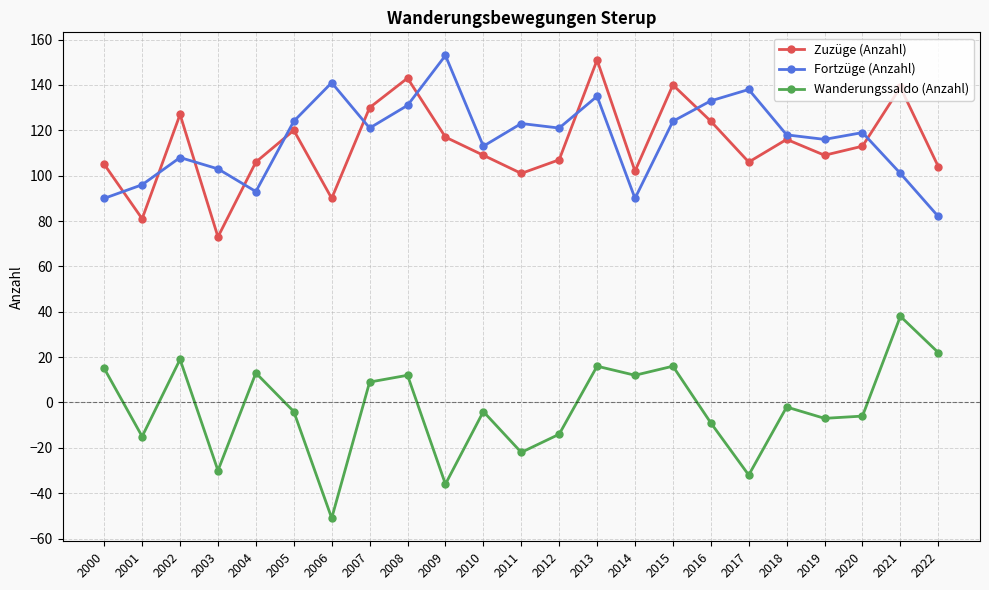

Which series has the widest spread of values?

Wanderungssaldo (Anzahl)